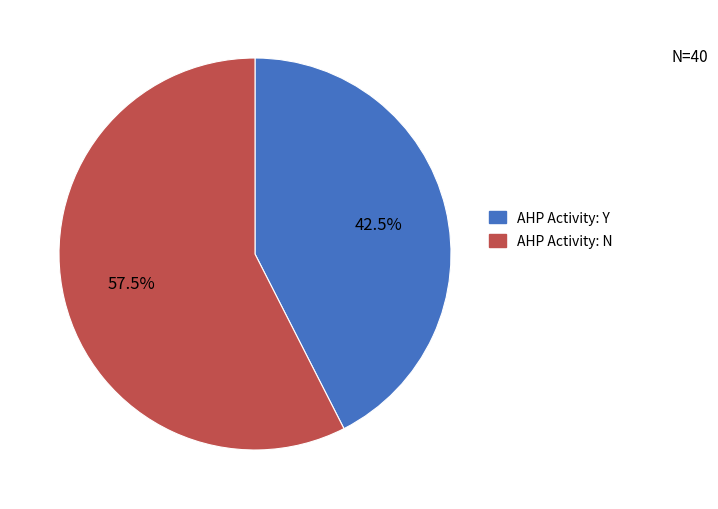

Is there any slice that represents more than half of the pie?

Yes